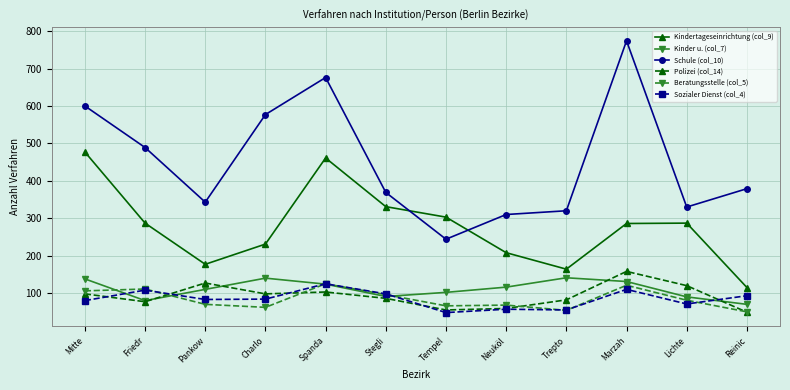

Is it true that Polizei (col_14) equals 12 at Tempel?

False